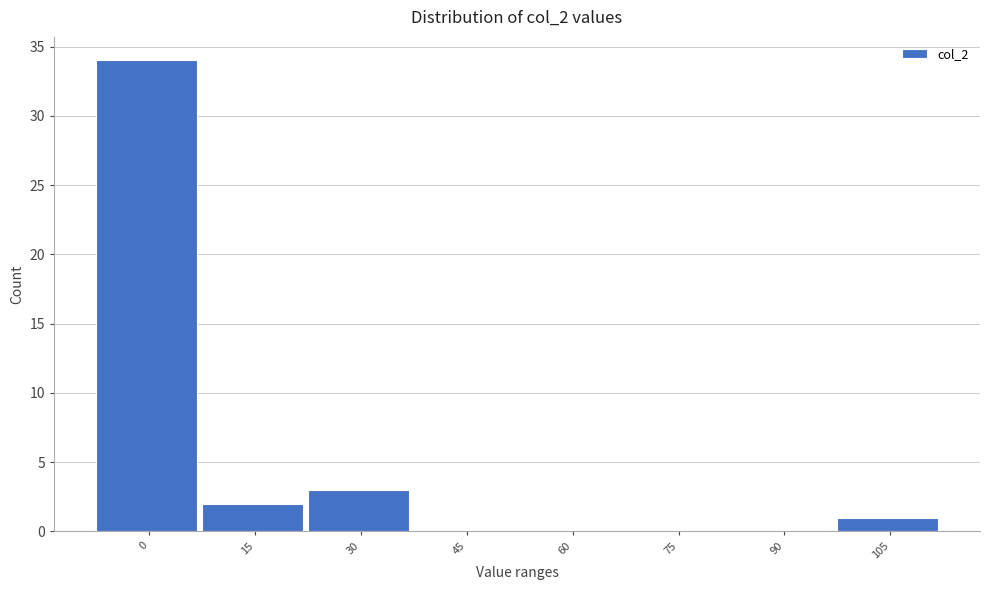

Reading left to right, what are all the values shown in this chart?

0=34	15=2	30=3	45=0	60=0	75=0	90=0	105=1